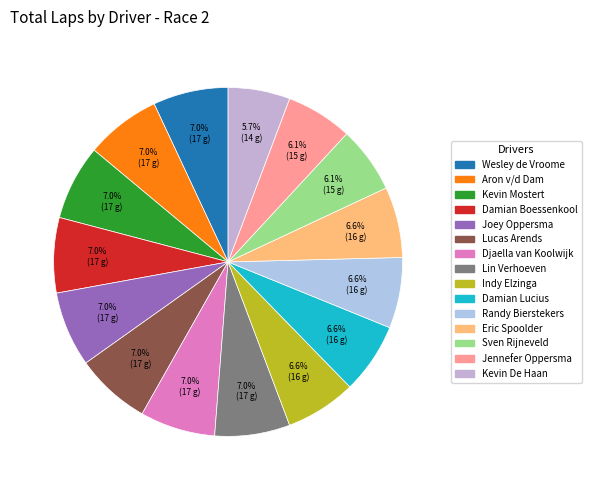

Rank the categories by value from lowest to highest.

Kevin De Haan, Sven Rijneveld, Jennefer Oppersma, Indy Elzinga, Damian Lucius, Randy Bierstekers, Eric Spoolder, Wesley de Vroome, Aron v/d Dam, Kevin Mostert, Damian Boessenkool, Joey Oppersma, Lucas Arends, Djaella van Koolwijk, Lin Verhoeven